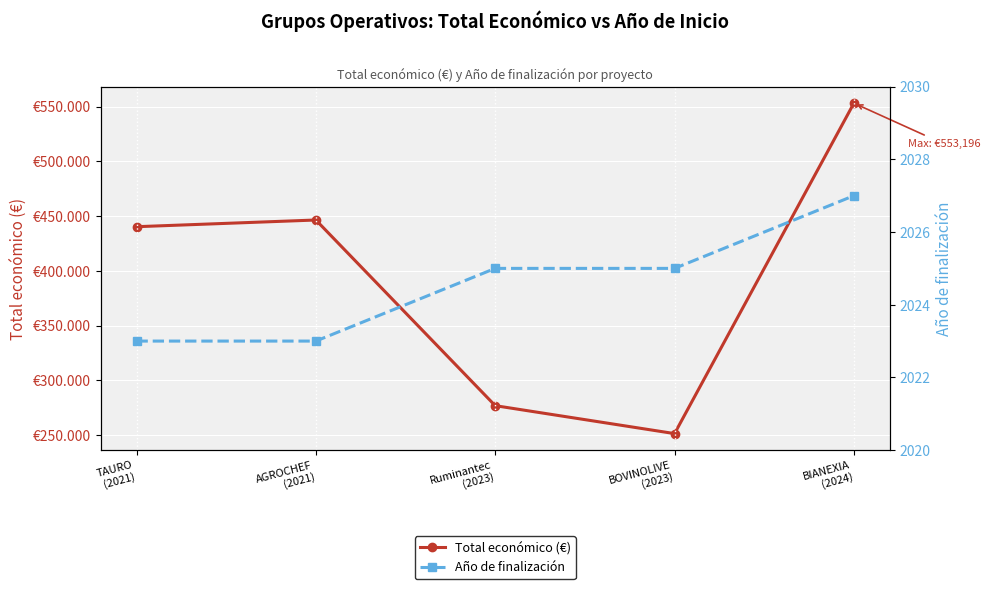

How many Año de finalización values are between 2023 and 2025?

4